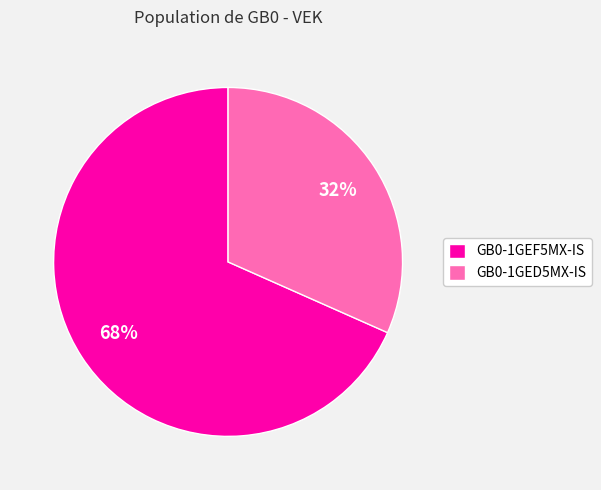

How many slices are in this pie chart?

2